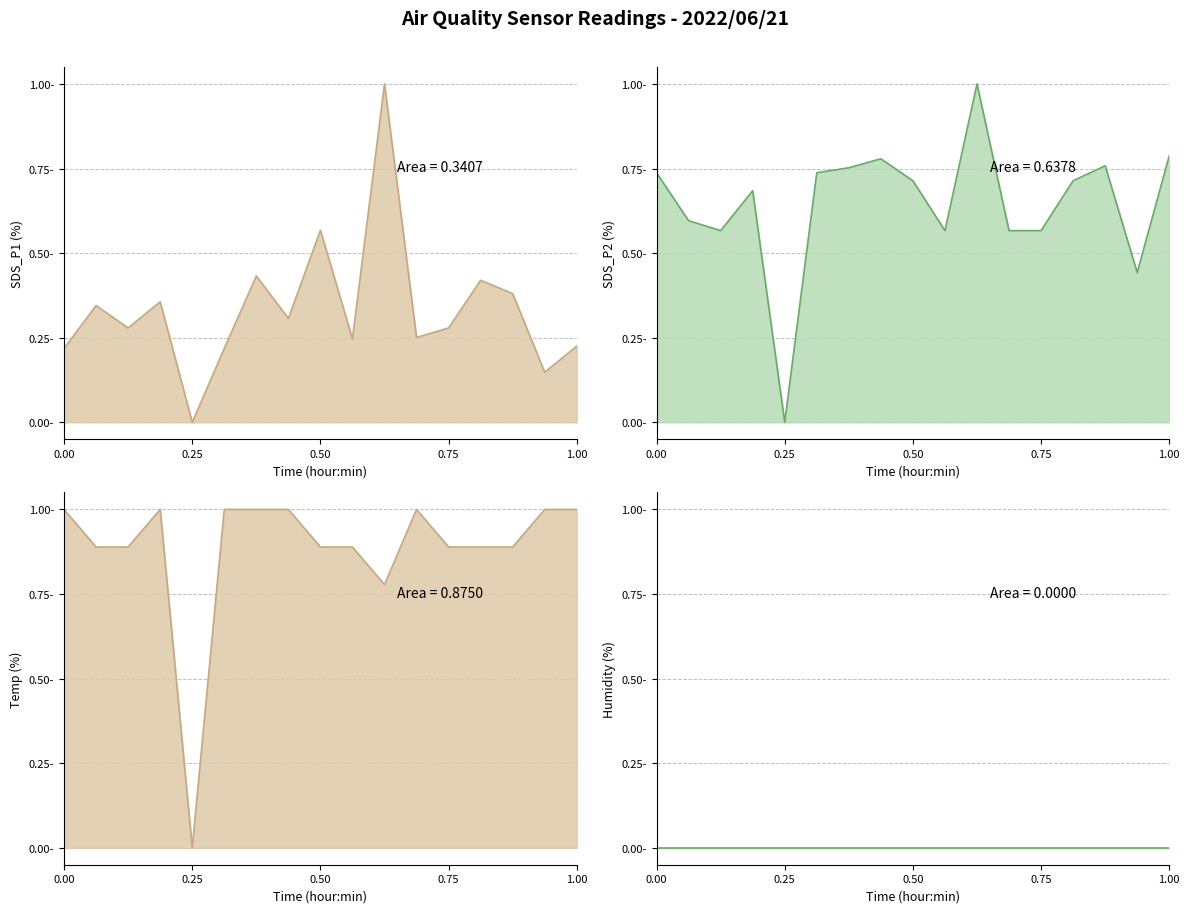

True or false: Temp (normalized) and Humidity (normalized) intersect in this chart.

False